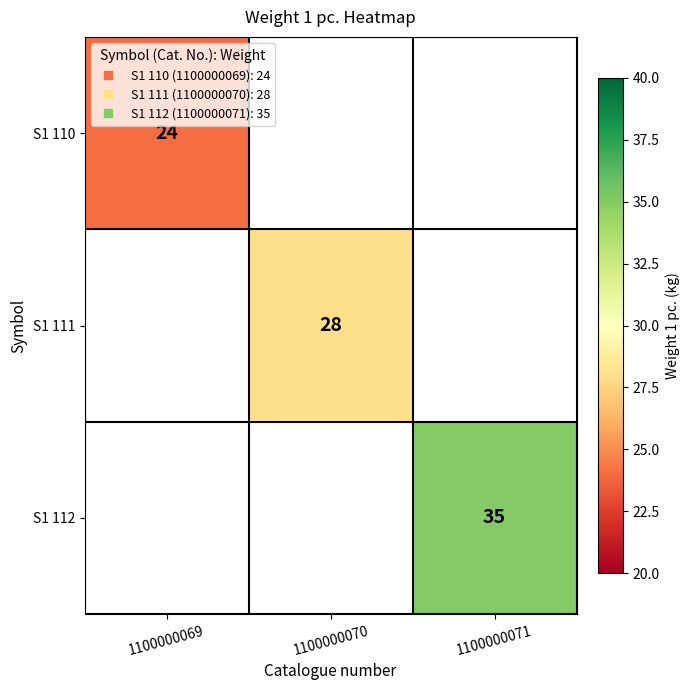

What is the greatest value displayed?

35.0